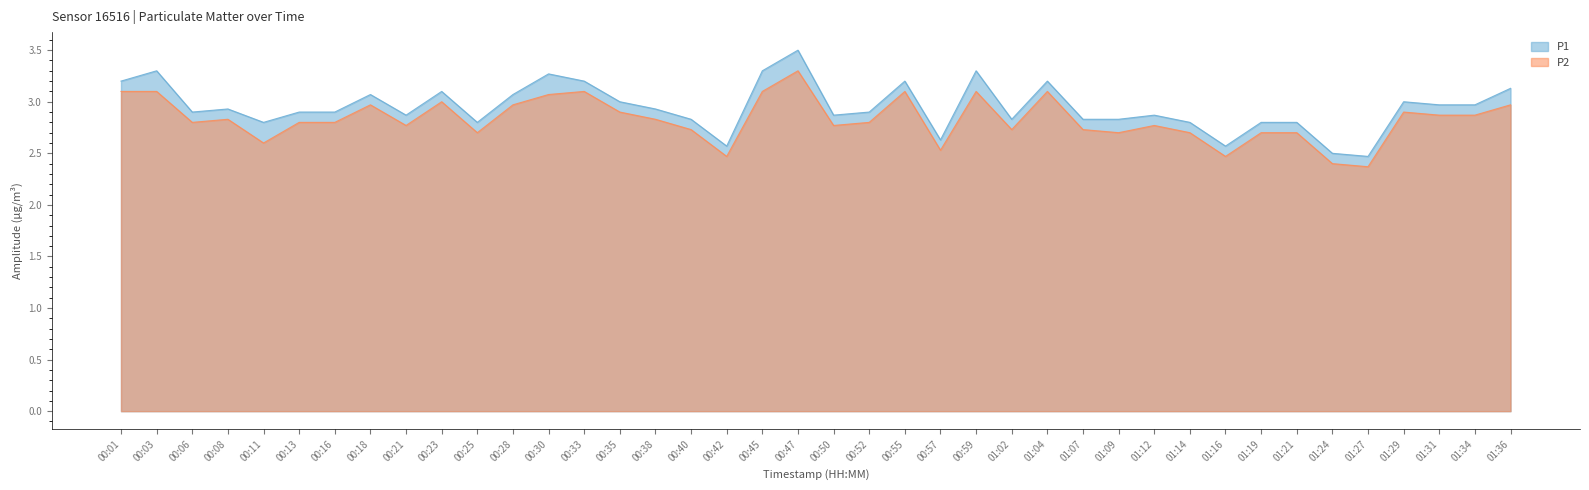

Reading left to right, transcribe all the data shown in this chart.

P1: 00:01=3.2	00:03=3.3	00:06=2.9	00:08=2.9	00:11=2.8	00:13=2.9	00:16=2.9	00:18=3.1	00:21=2.9	00:23=3.1	00:25=2.8	00:28=3.1	00:30=3.3	00:33=3.2	00:35=3.0	00:38=2.9	00:40=2.8	00:42=2.6	00:45=3.3	00:47=3.5	00:50=2.9	00:52=2.9	00:55=3.2	00:57=2.6	00:59=3.3	01:02=2.8	01:04=3.2	01:07=2.8	01:09=2.8	01:12=2.9	01:14=2.8	01:16=2.6	01:19=2.8	01:21=2.8	01:24=2.5	01:27=2.5	01:29=3.0	01:31=3.0	01:34=3.0	01:36=3.1
P2: 00:01=3.1	00:03=3.1	00:06=2.8	00:08=2.8	00:11=2.6	00:13=2.8	00:16=2.8	00:18=3.0	00:21=2.8	00:23=3.0	00:25=2.7	00:28=3.0	00:30=3.1	00:33=3.1	00:35=2.9	00:38=2.8	00:40=2.7	00:42=2.5	00:45=3.1	00:47=3.3	00:50=2.8	00:52=2.8	00:55=3.1	00:57=2.5	00:59=3.1	01:02=2.7	01:04=3.1	01:07=2.7	01:09=2.7	01:12=2.8	01:14=2.7	01:16=2.5	01:19=2.7	01:21=2.7	01:24=2.4	01:27=2.4	01:29=2.9	01:31=2.9	01:34=2.9	01:36=3.0